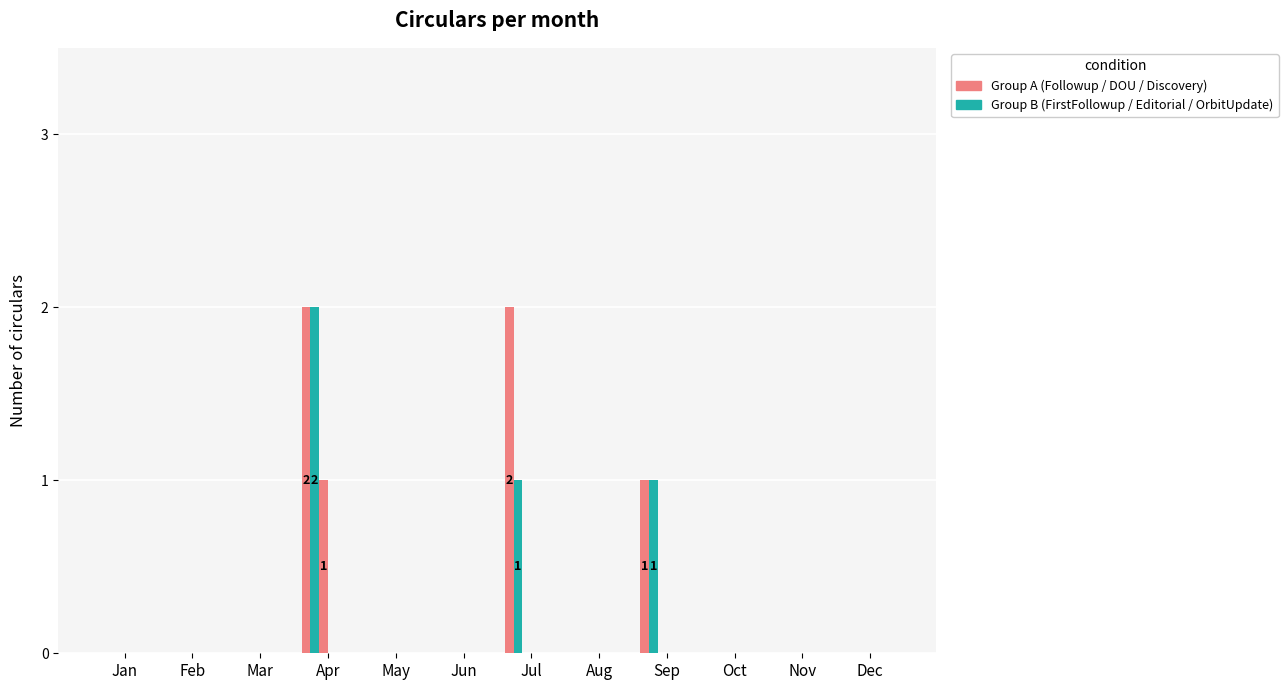

How many data points does each series have?

12